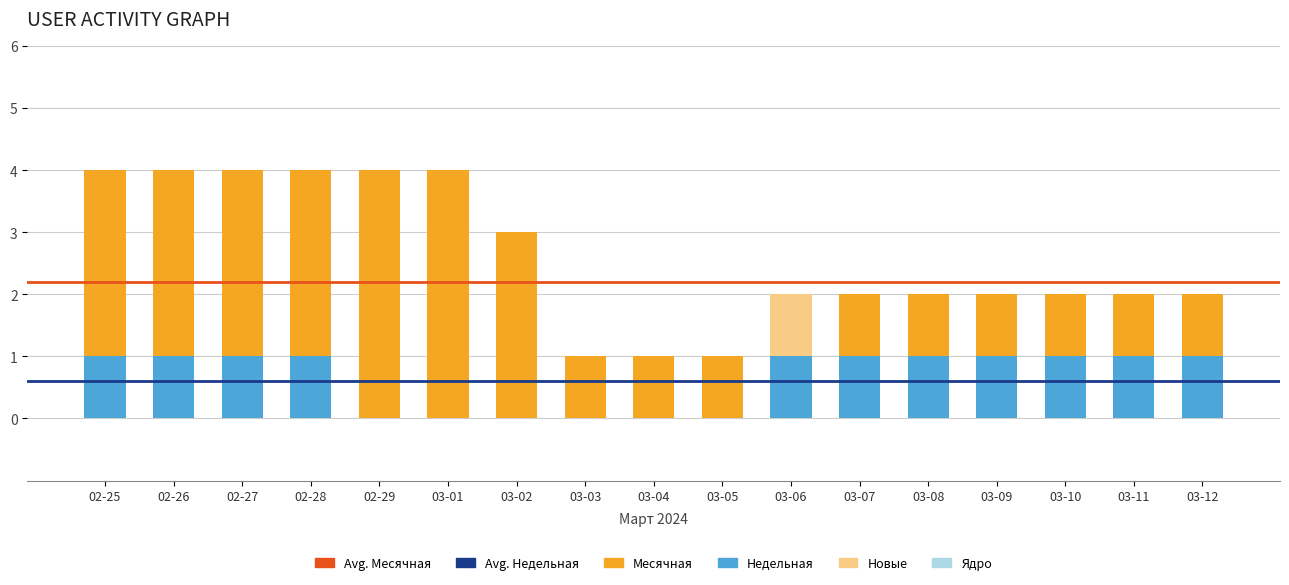

What is the value of the Месячная bar at the 1st from the left?

4